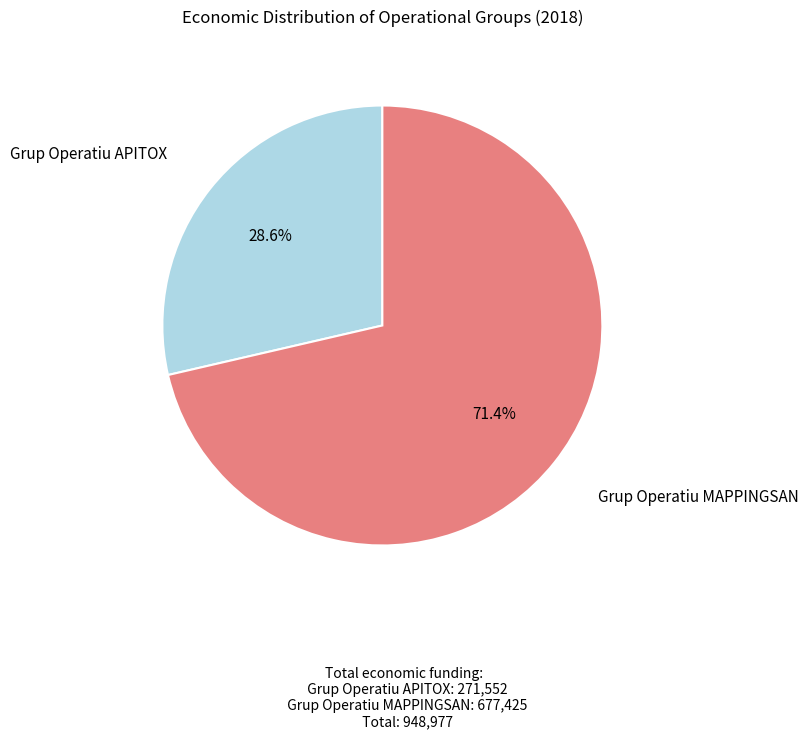

Count the number of slices in the pie.

2